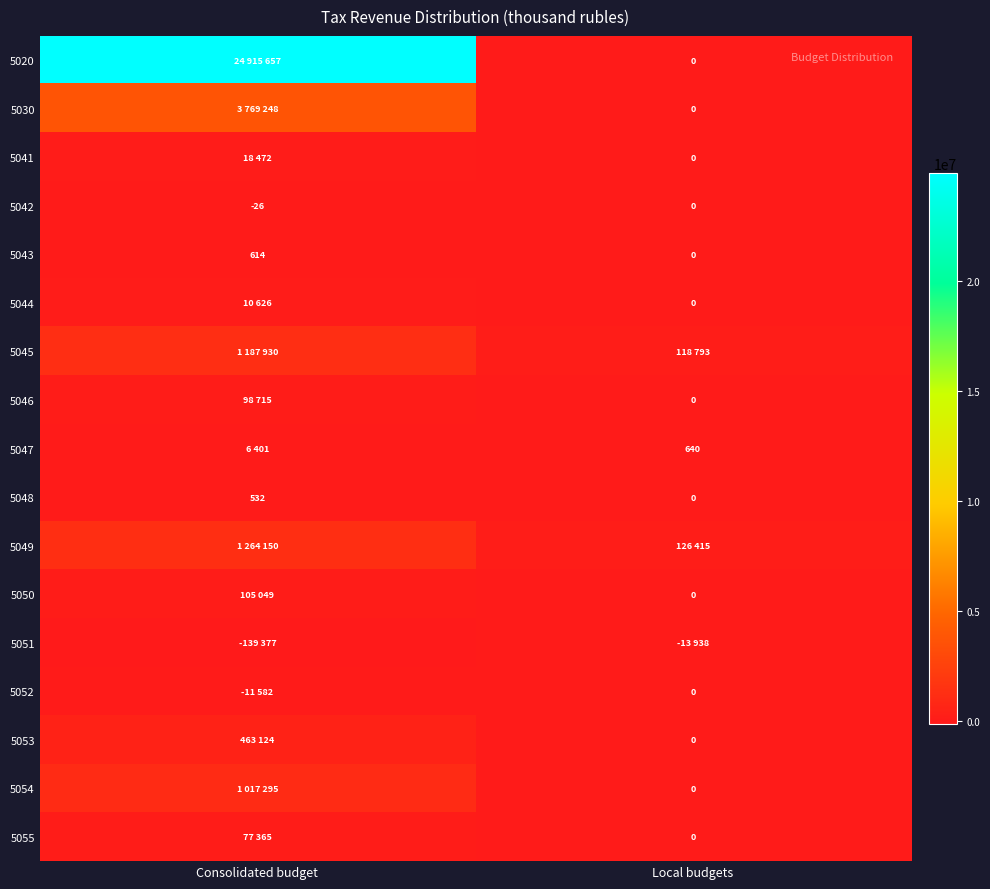

The 5047 series shows 383 at Local budgets. True or false?

False